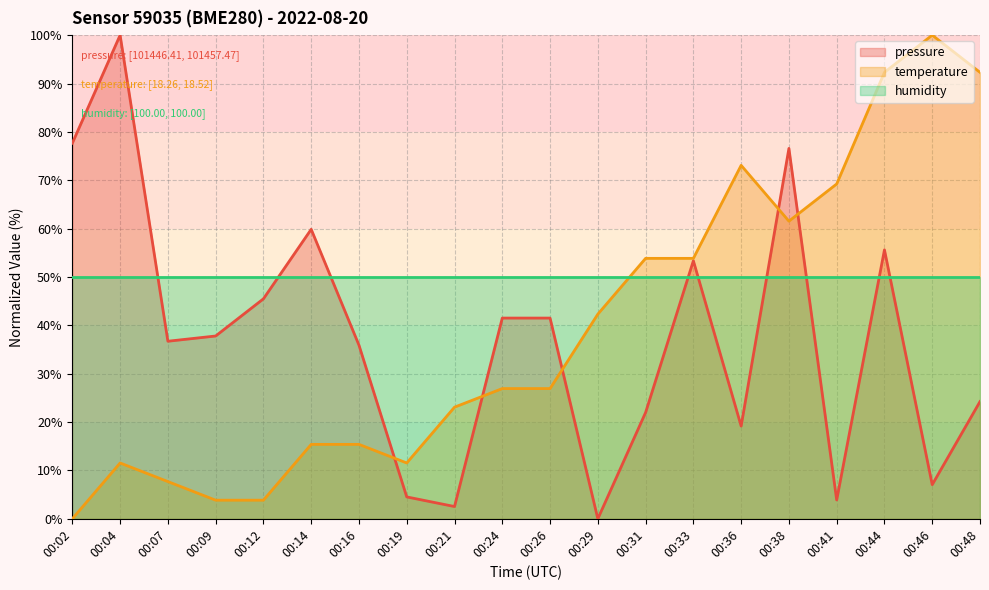

Does the chart display data point markers on the line(s)?

No